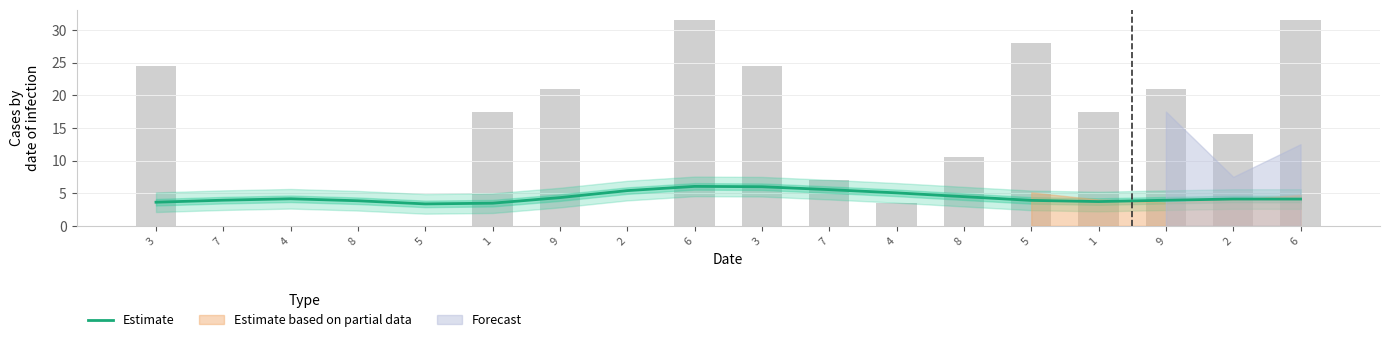

True or false: the data shows 3.5 at 1.

True